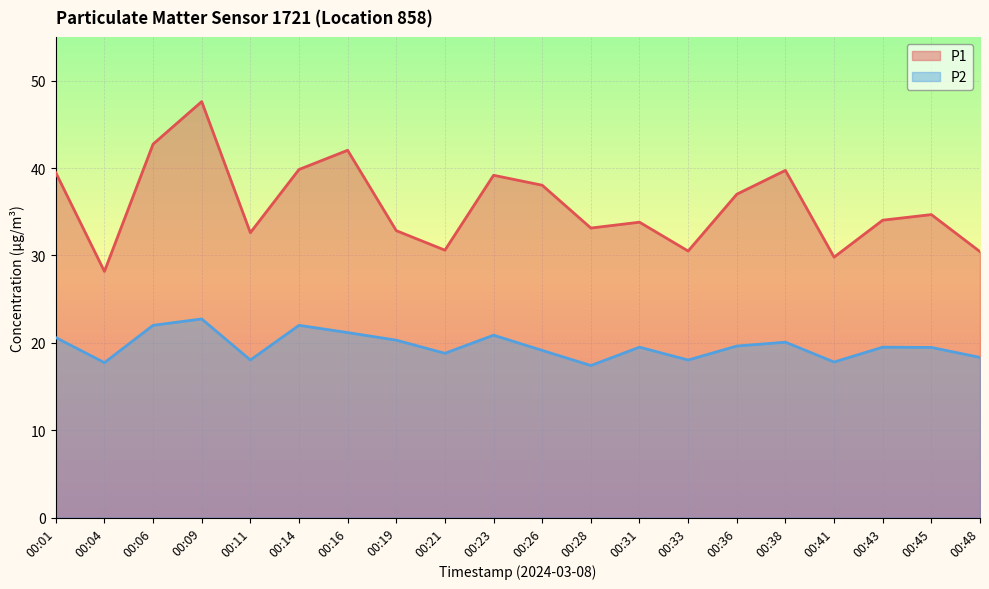

Which series has the largest total across all categories?

P1